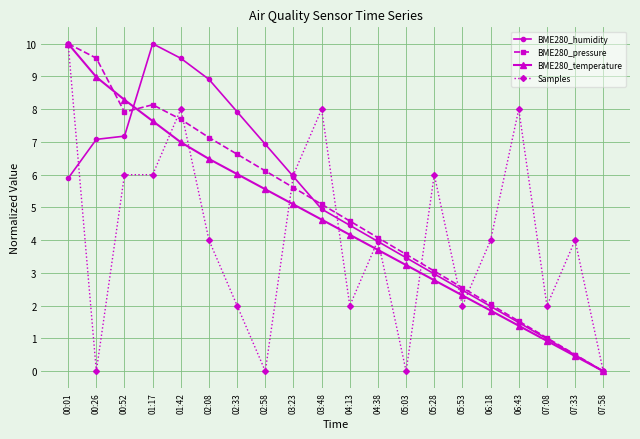

How many distinct data groups are displayed?

4